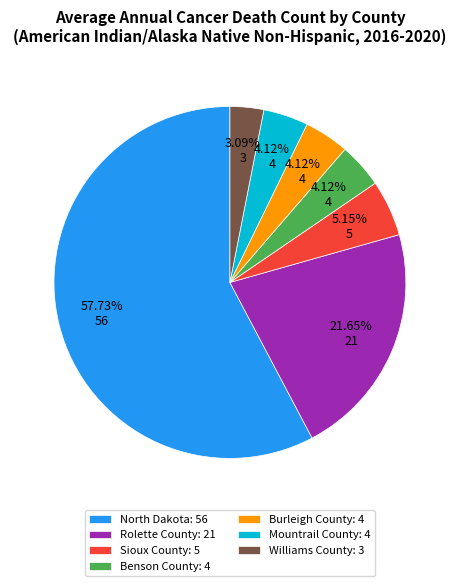

How many slices are in this pie chart?

7